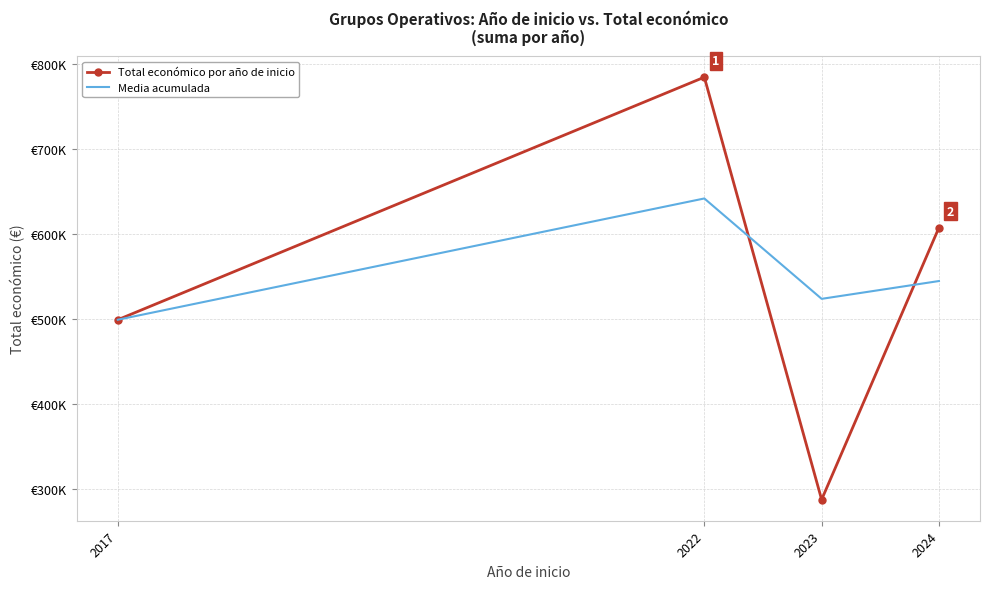

Where is Total económico por año de inicio nearest to the value 535883?

2017